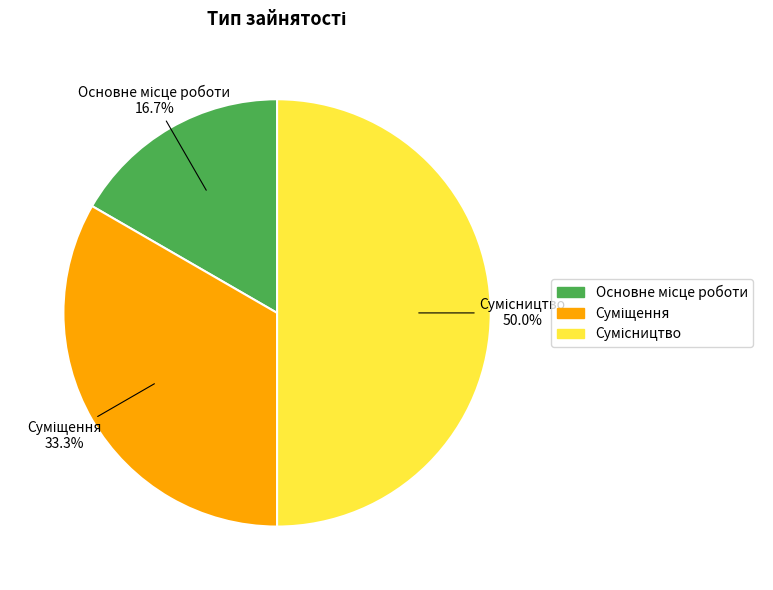

How many segments does this pie chart have?

3